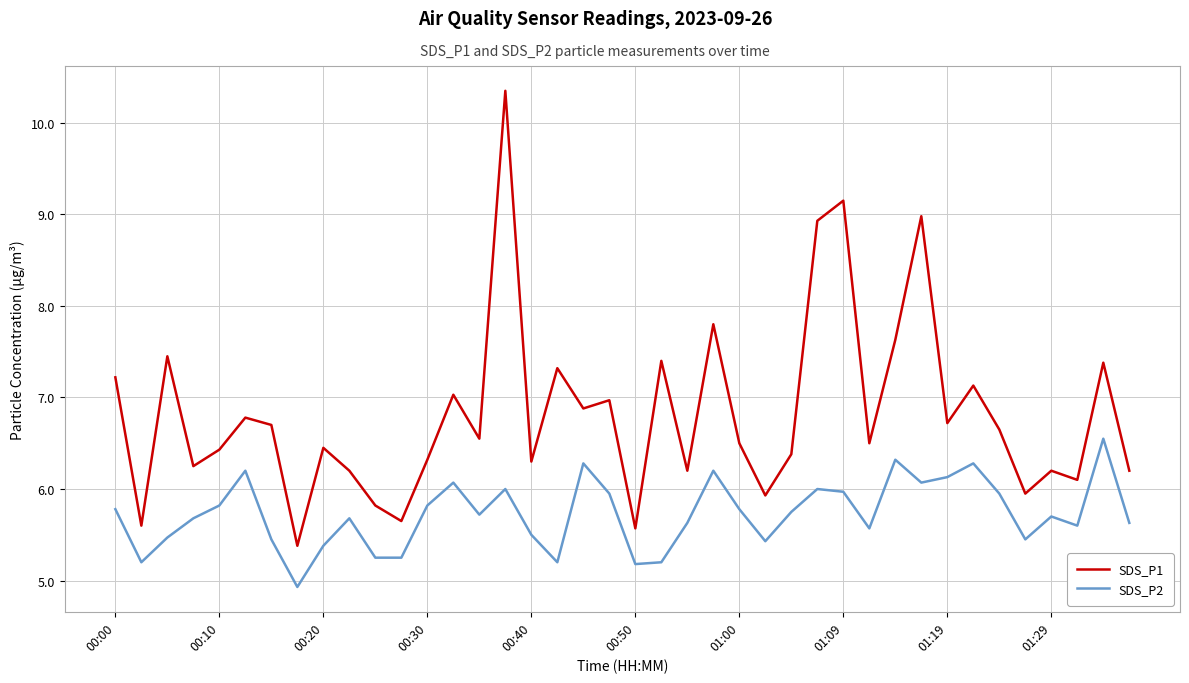

Rank the series by their maximum value, from highest to lowest.

SDS_P1, SDS_P2